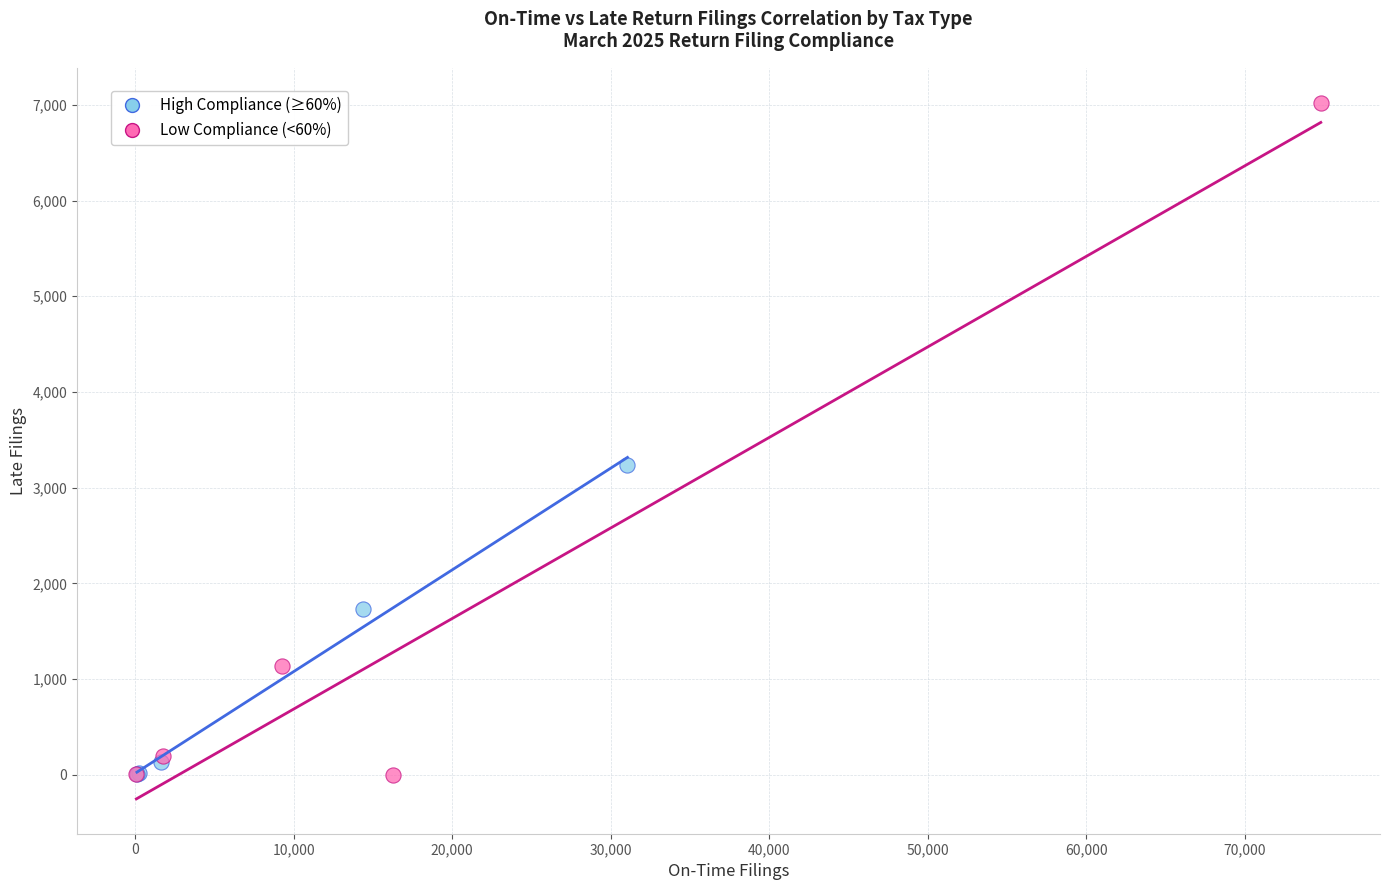

Which series reaches the maximum Y coordinate?

Low Compliance (<60%)